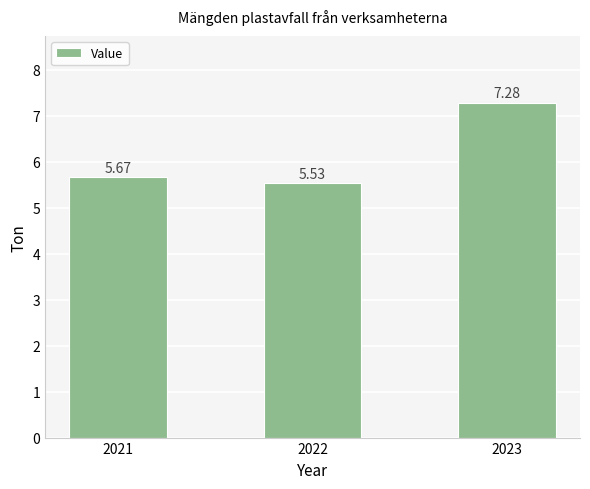

List the labels in order of value, smallest first.

2022, 2021, 2023